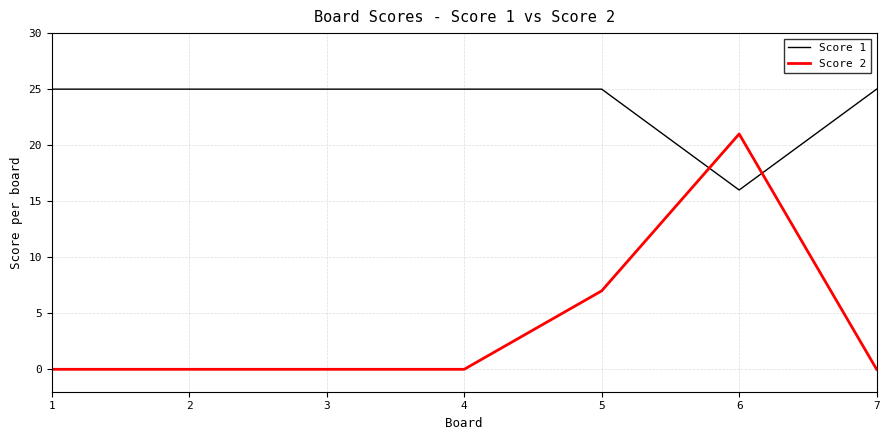

Reading left to right, extract all data points from this chart.

Score 1: 25	25	25	25	25	16	25
Score 2: 0	0	0	0	7	21	0